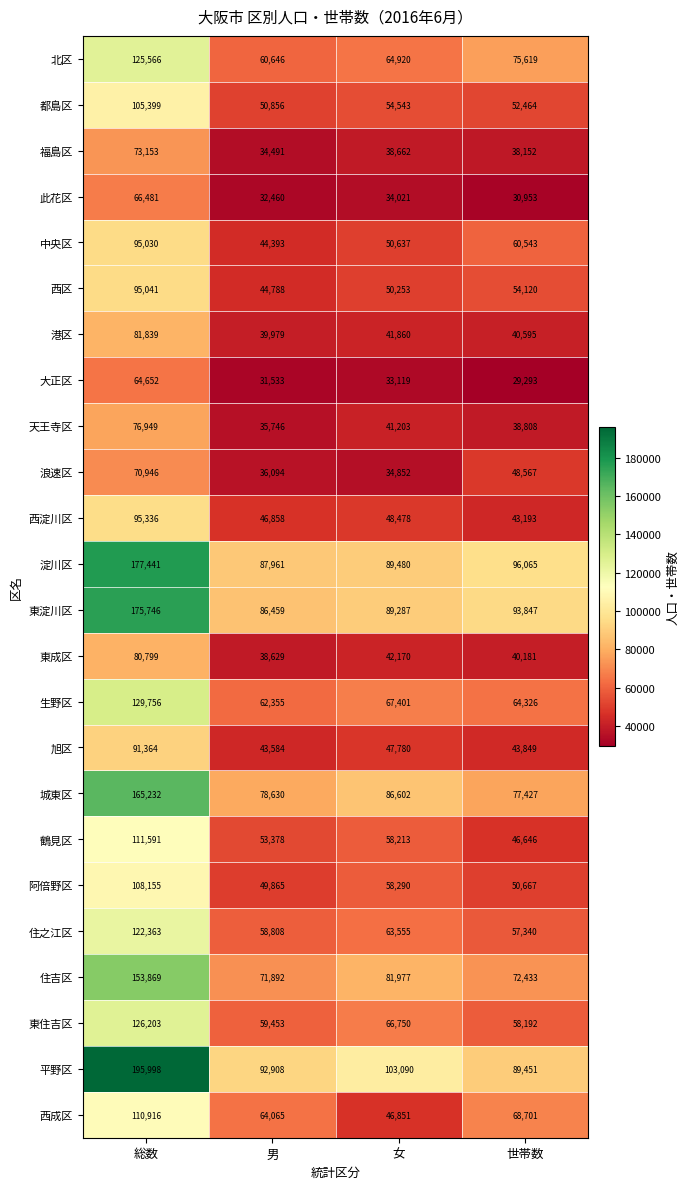

What is the minimum value shown in the chart?

29293